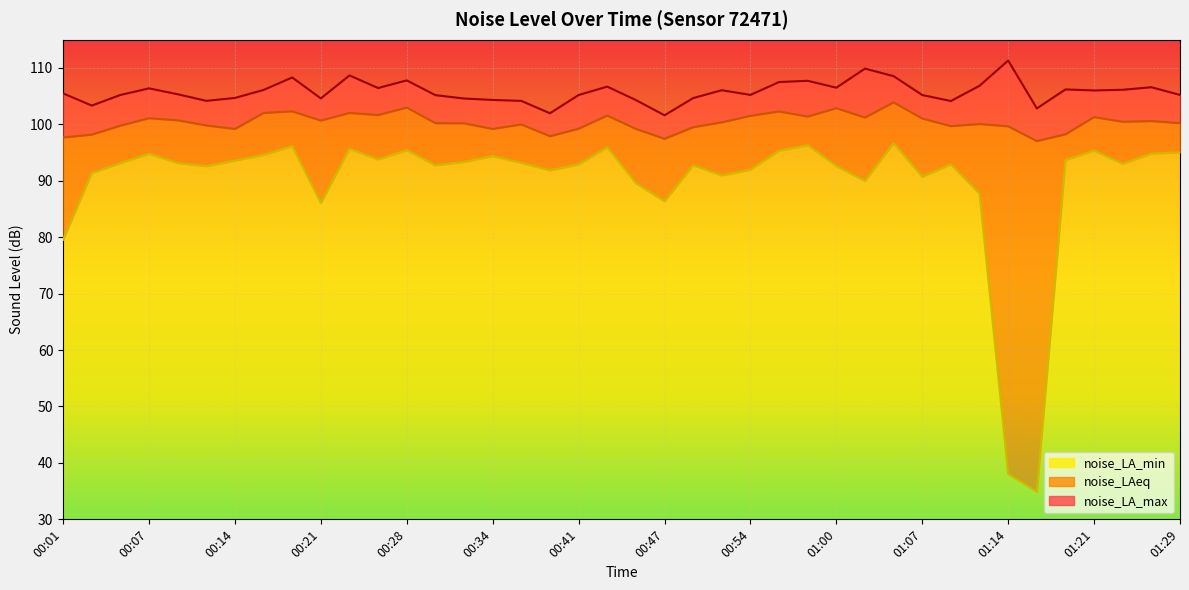

How many distinct data groups are displayed?

3